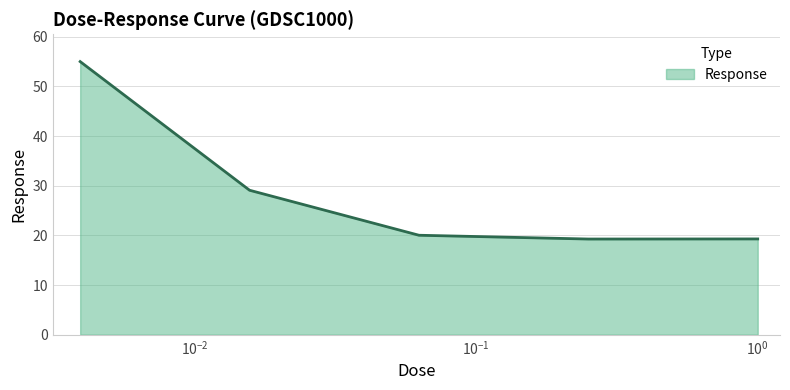

What is the smallest value displayed?

19.3